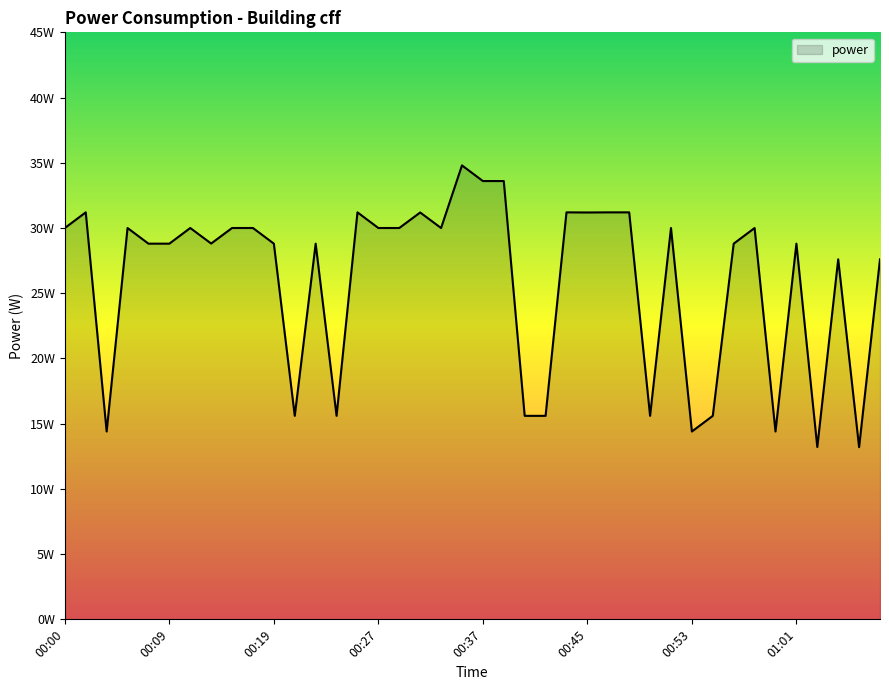

Reading left to right, what are all the values shown in this chart?

30.0	31.2	14.4	30.0	28.8	28.8	30.0	28.8	30.0	30.0	28.8	15.6	28.8	15.6	31.2	30.0	30.0	31.2	30.0	34.8	33.6	33.6	15.6	15.6	31.2	31.2	31.2	31.2	15.6	30.0	14.4	15.6	28.8	30.0	14.4	28.8	13.2	27.6	13.2	27.6